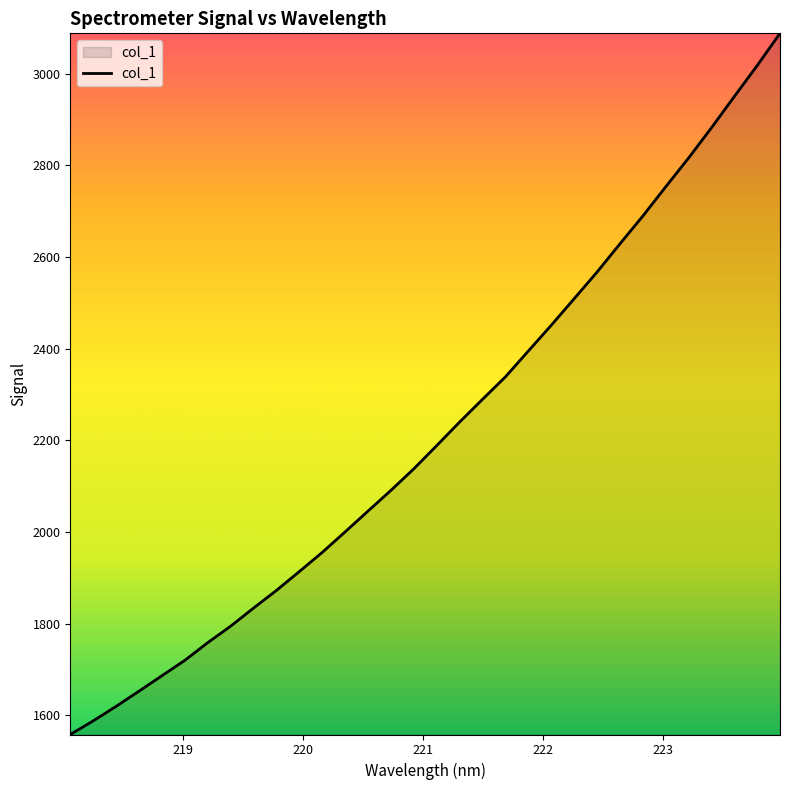

What is the sum of all values?

71032.3